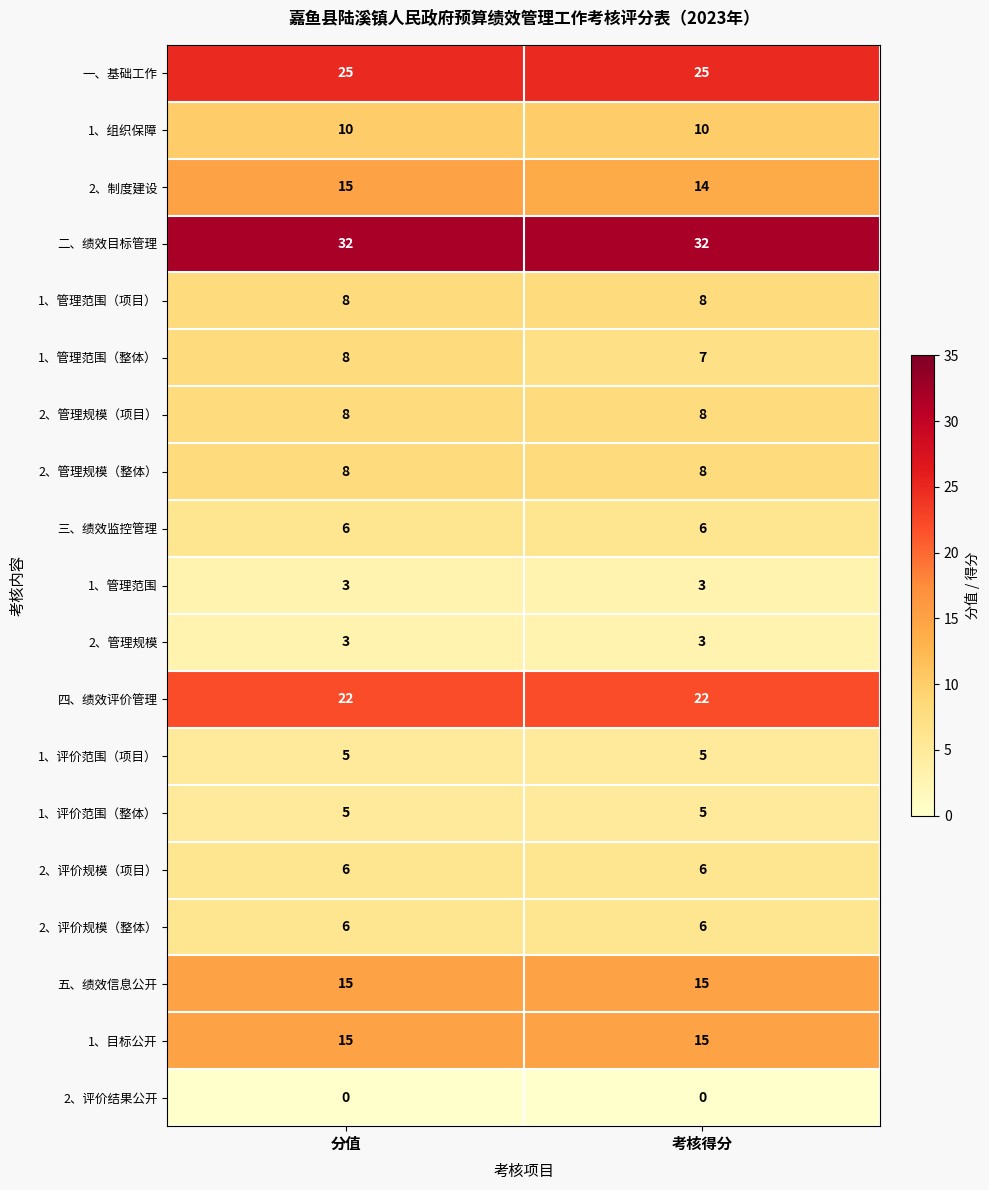

How many categories are shown in the chart?

2